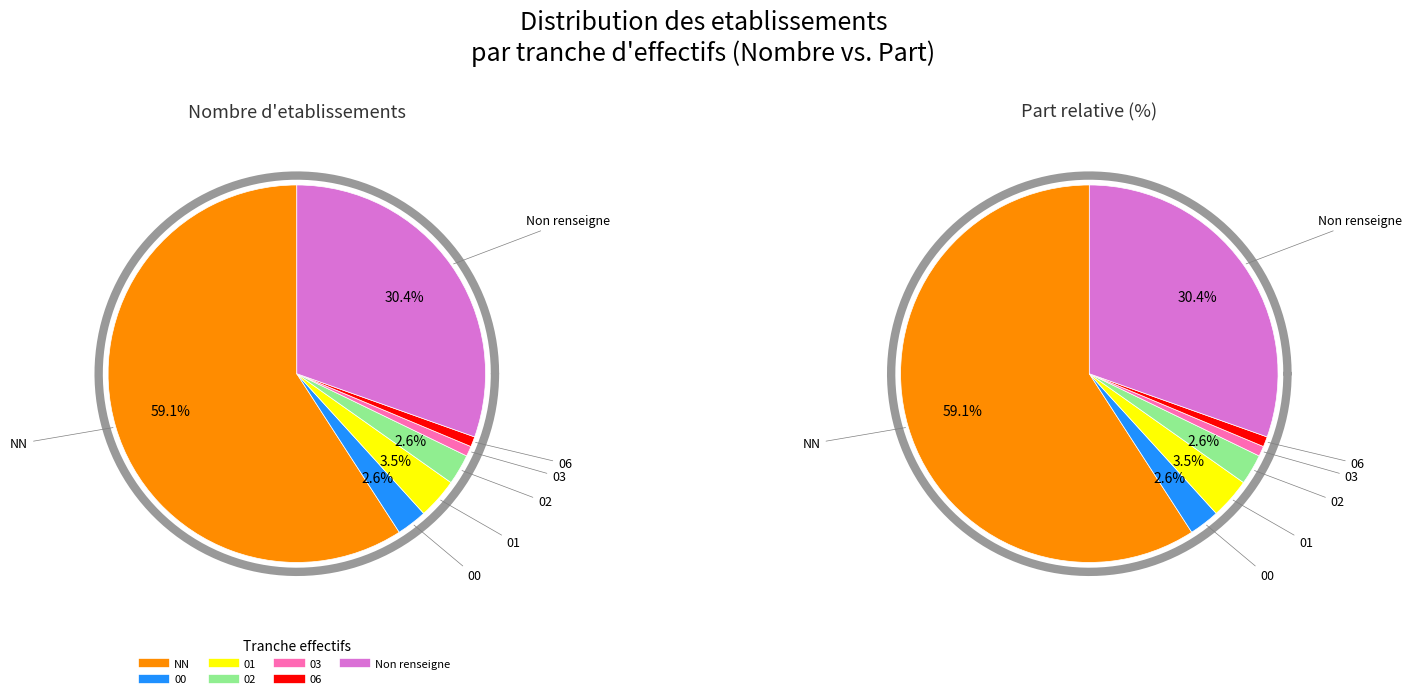

How many slices are in this pie chart?

7